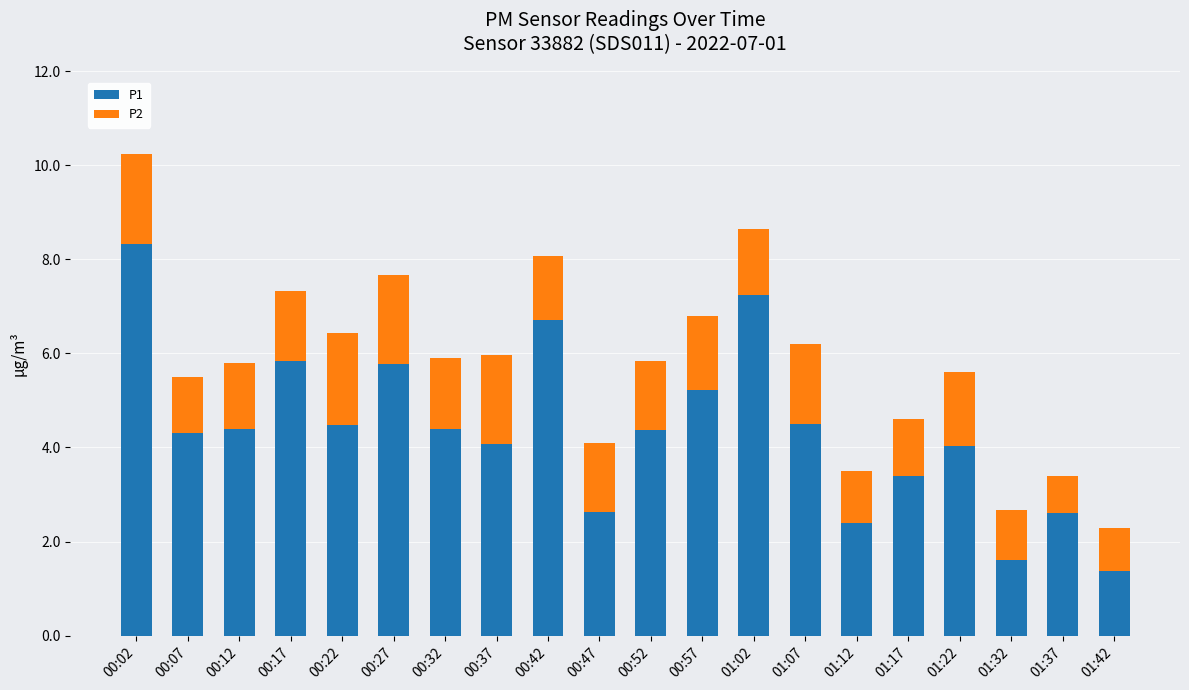

What is the highest value of the P1 series?

8.3